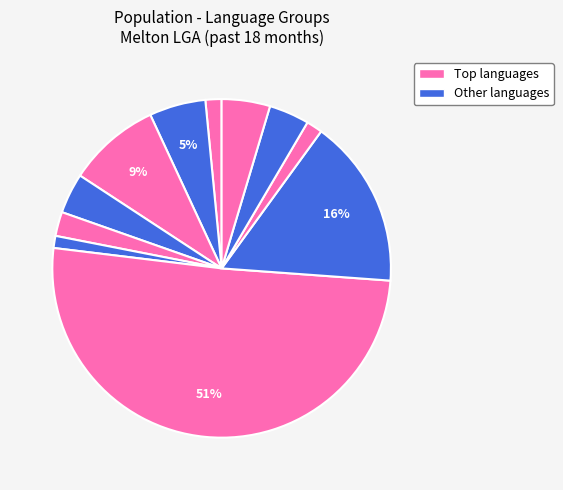

How many segments does this pie chart have?

11